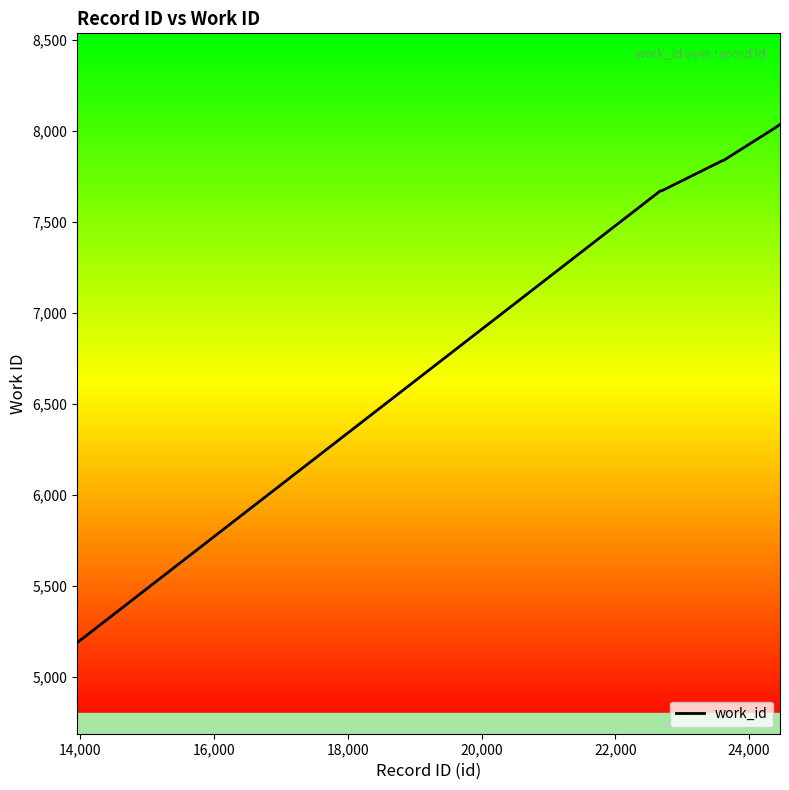

What is the minimum value shown in the chart?

5188